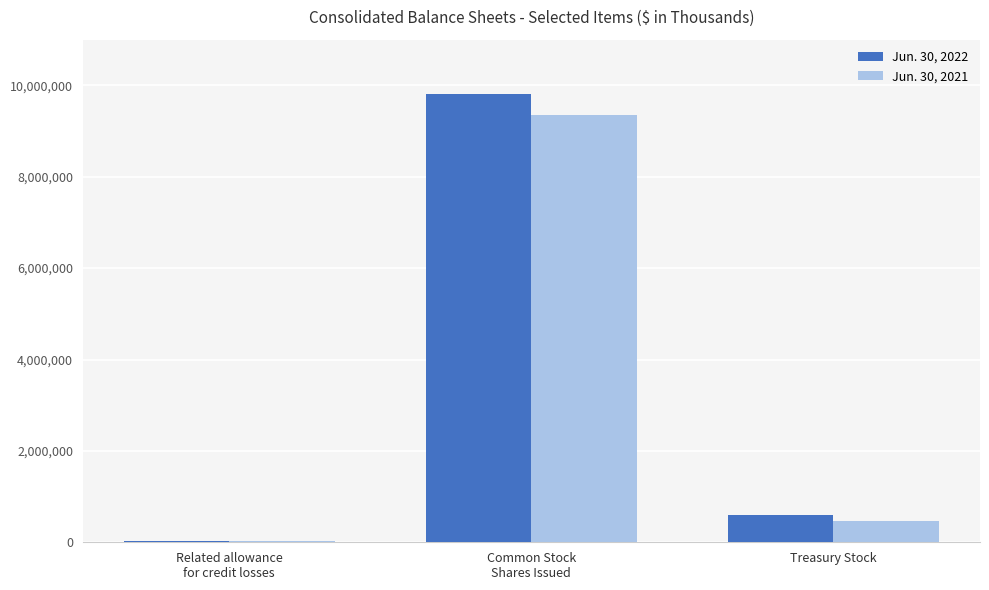

The Jun. 30, 2022 series shows 9815736 at Common Stock
Shares Issued. True or false?

True